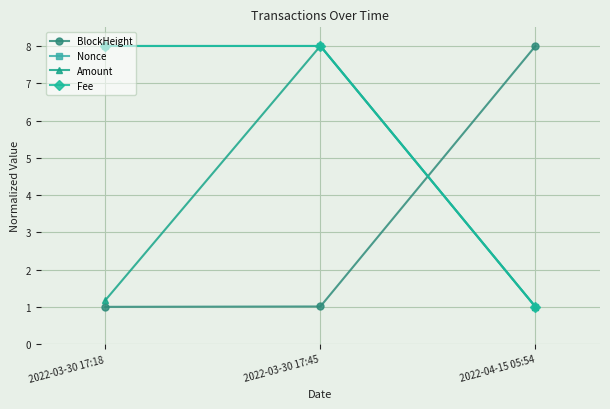

What is the difference between the highest and lowest values at 2022-03-30 17:45?

7.0